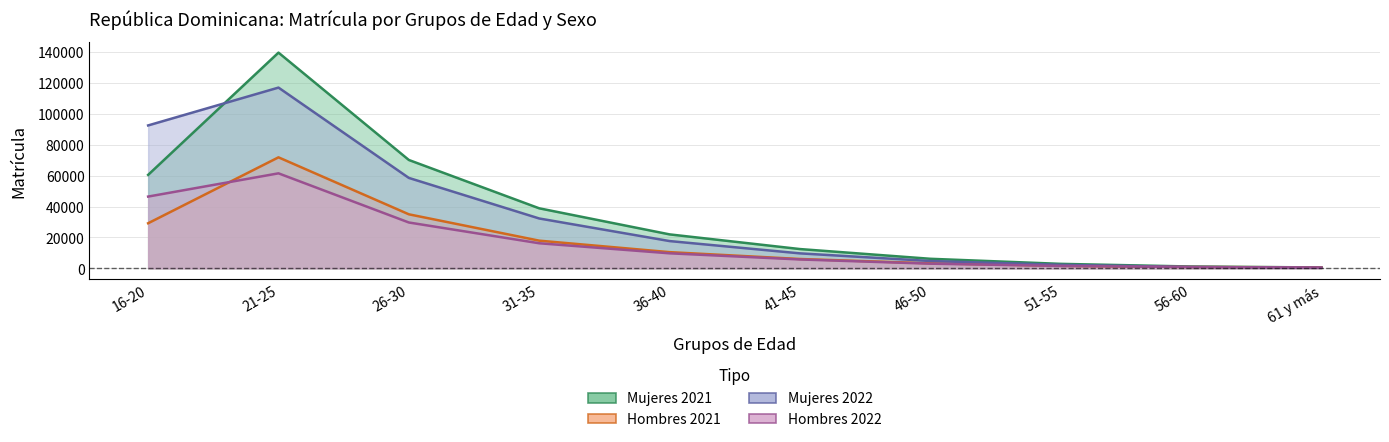

What is the difference between the second highest and minimum values in the Hombres 2022 series?

45990